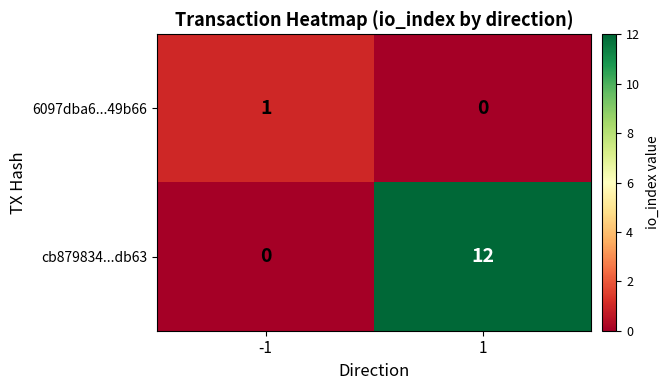

What is the total value across all series at 1?

12